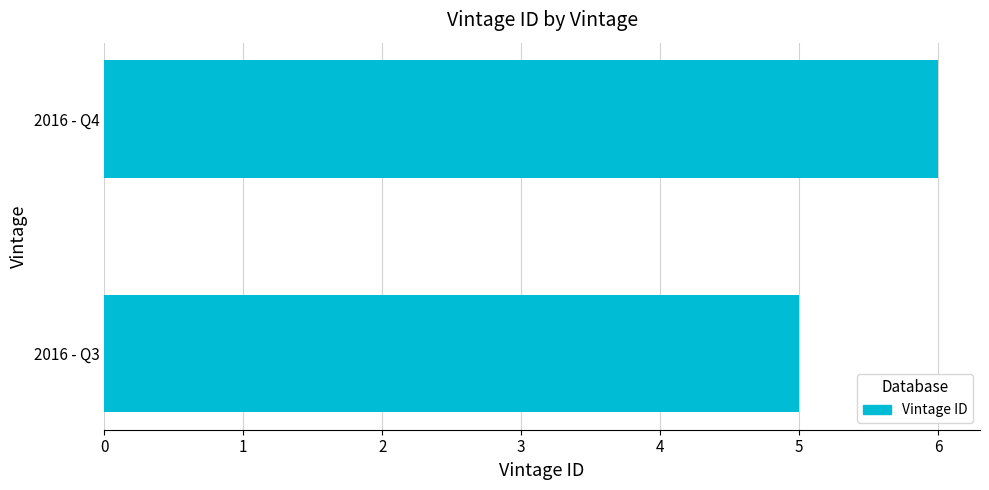

What is the difference between the maximum and minimum values?

1